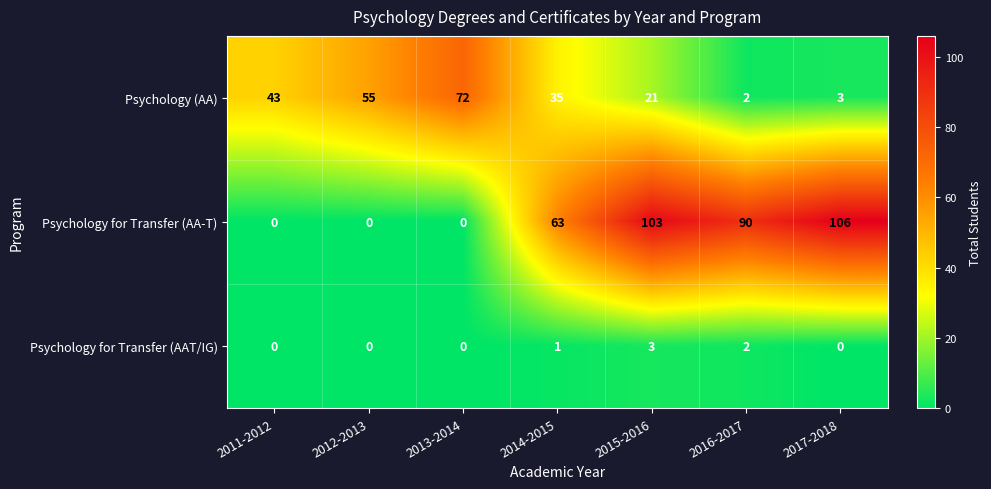

What is the average value of the Psychology (AA) series?

33